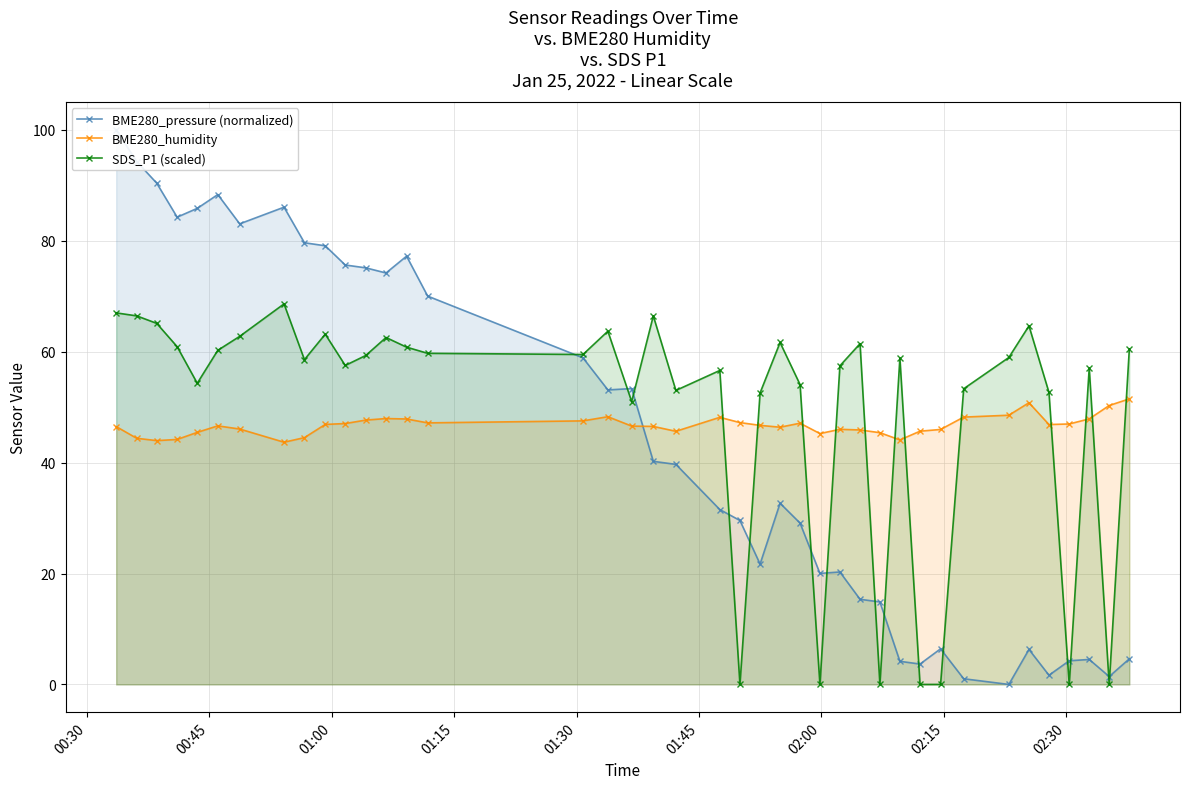

True or false: BME280_pressure (normalized) and SDS_P1 (scaled) intersect in this chart.

True